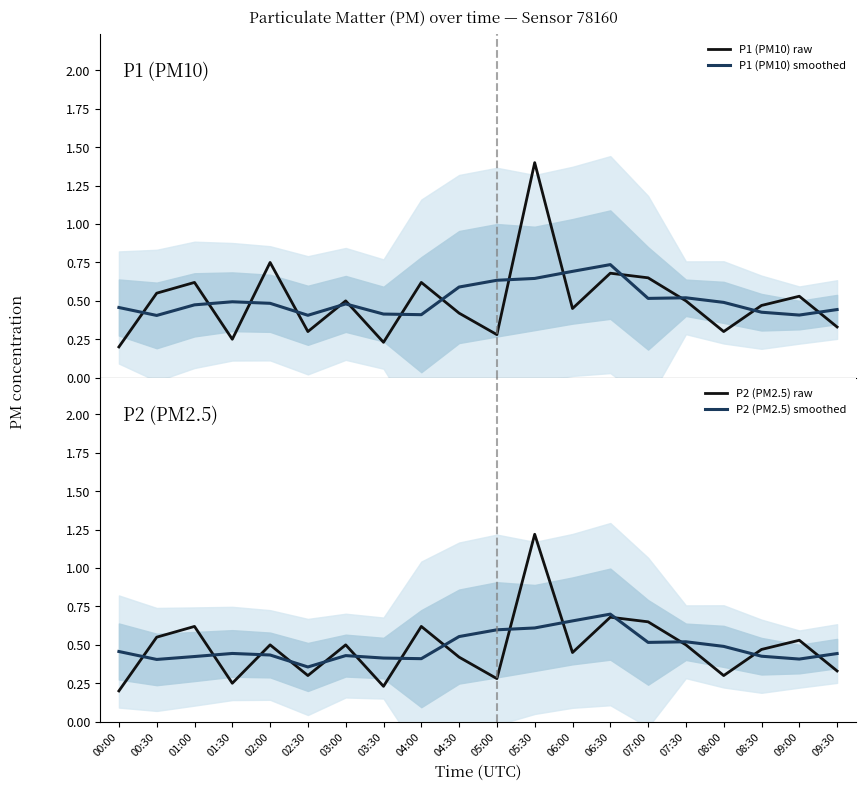

Between 02:00 and 08:30, which series saw the biggest shift?

P1 (PM10) raw